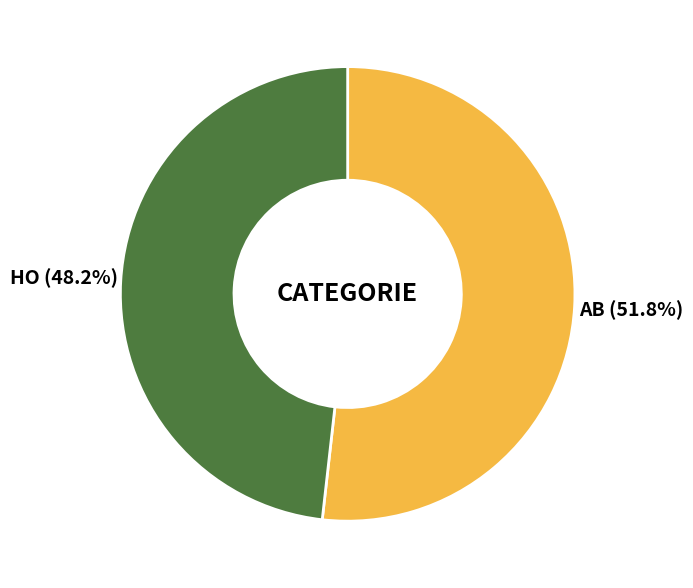

Is there a majority slice in this chart?

Yes